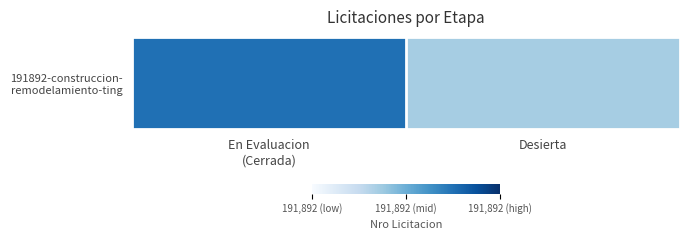

What is the sum of the values at Desierta and En Evaluacion
(Cerrada)?

1.1